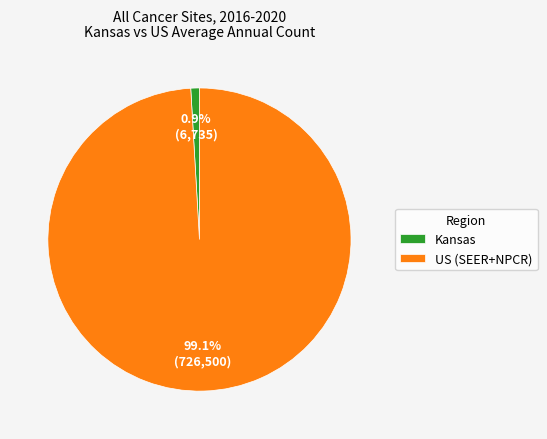

What is the largest slice in the pie chart?

US (SEER+NPCR)